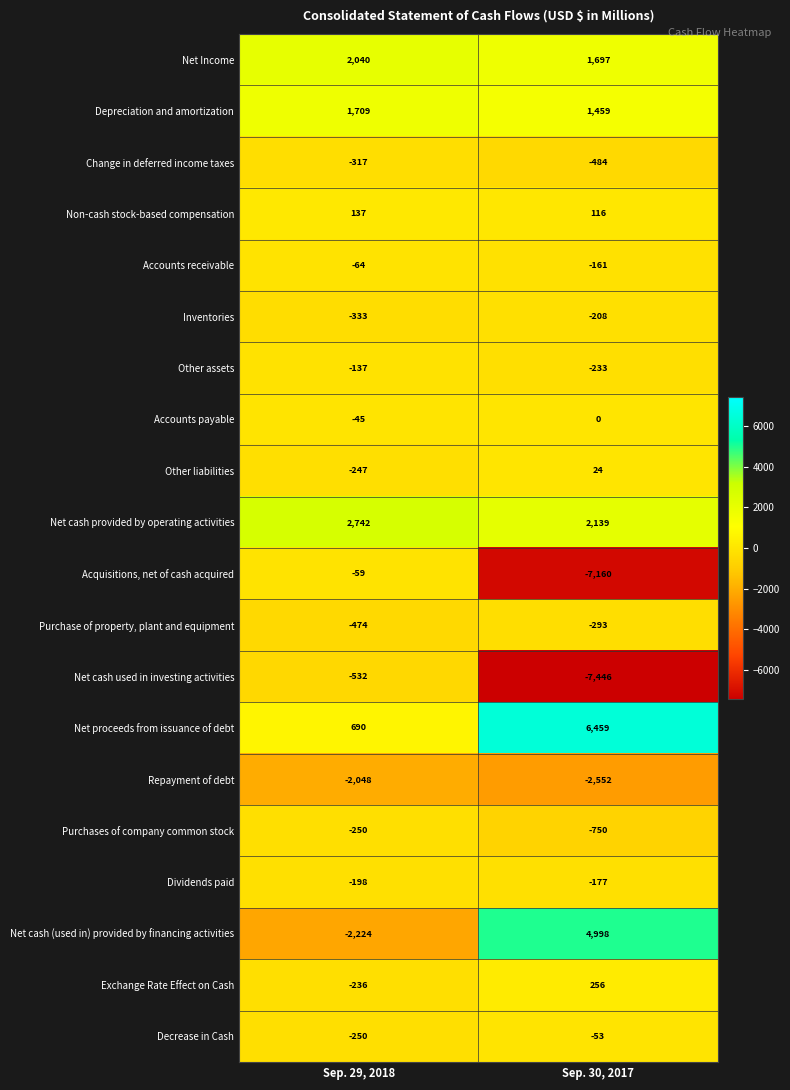

What is the sum of the Decrease in Cash values at Sep. 29, 2018 and Sep. 30, 2017?

-303